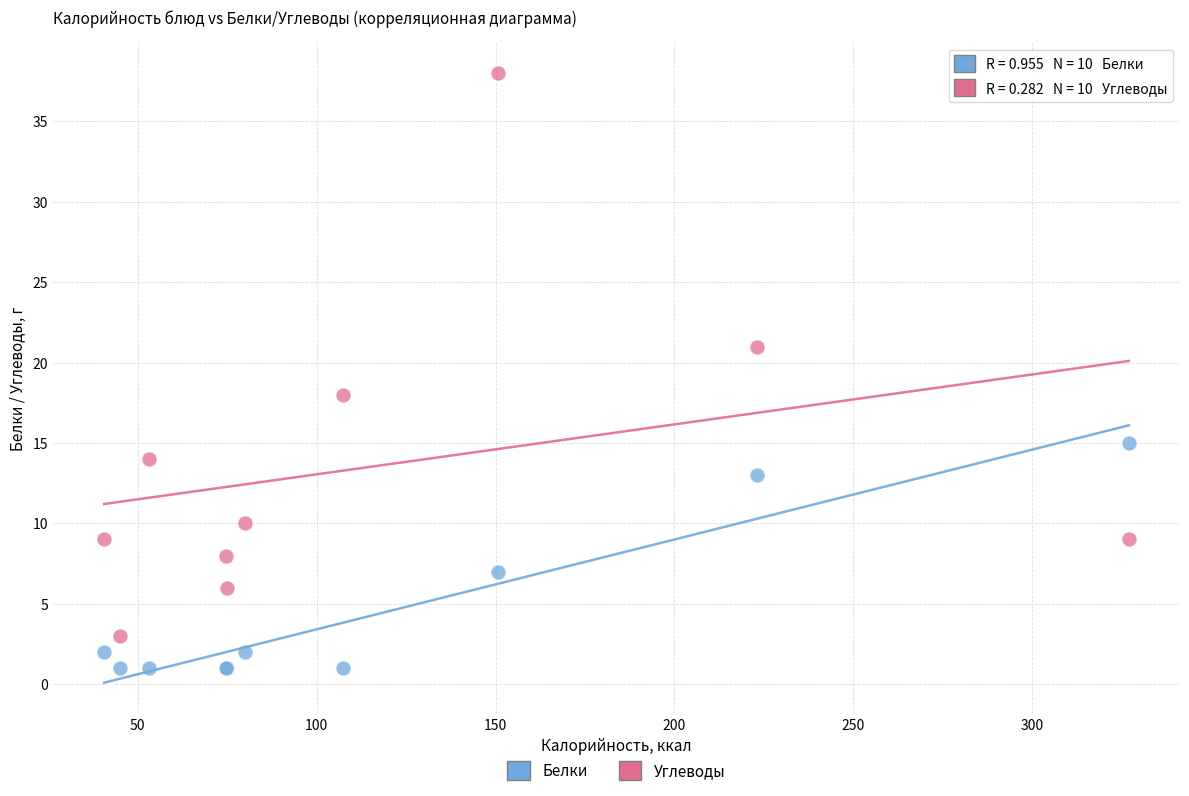

Which series has the largest Y range (max minus min)?

Углеводы